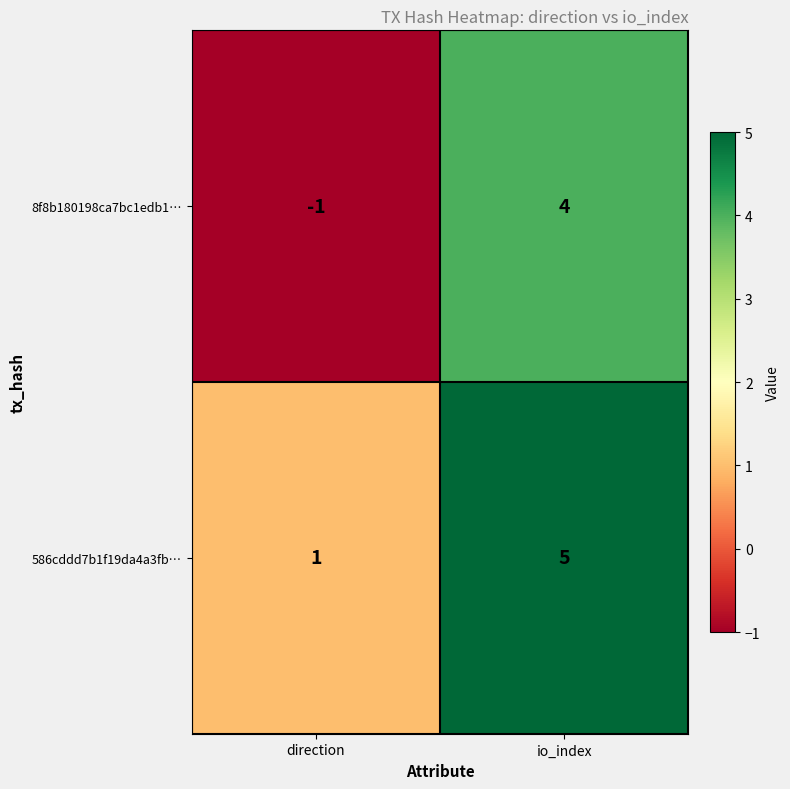

Is it true that 8f8b180198ca7bc1edb1… equals -1 at direction?

True